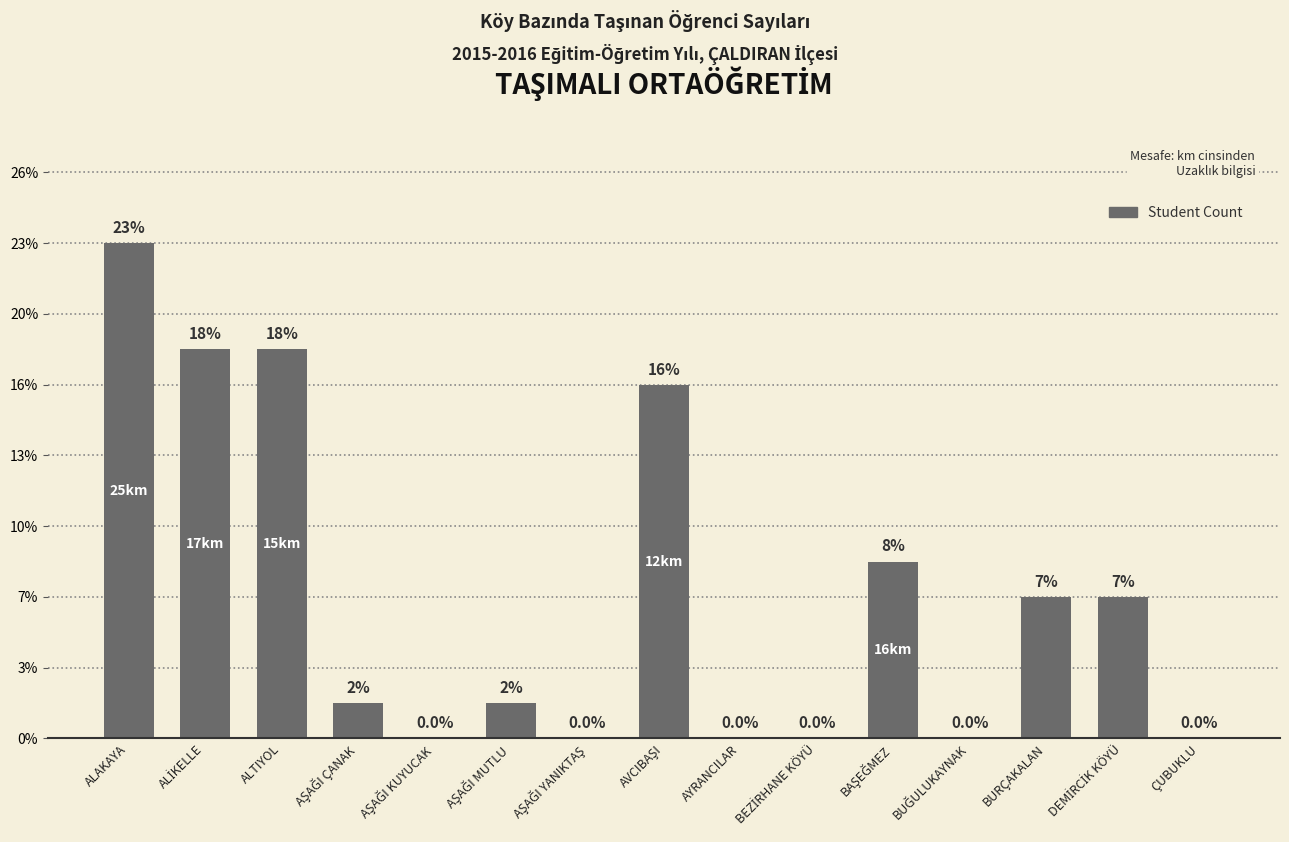

Rank the categories by value from lowest to highest.

AŞAĞI KUYUCAK, AŞAĞI YANIKTAŞ, AYRANCILAR, BEZİRHANE KÖYÜ, BUĞULUKAYNAK, ÇUBUKLU, AŞAĞI ÇANAK, AŞAĞI MUTLU, BURÇAKALAN, DEMİRCİK KÖYÜ, BAŞEĞMEZ, AVCIBAŞI, ALİKELLE, ALTIYOL, ALAKAYA